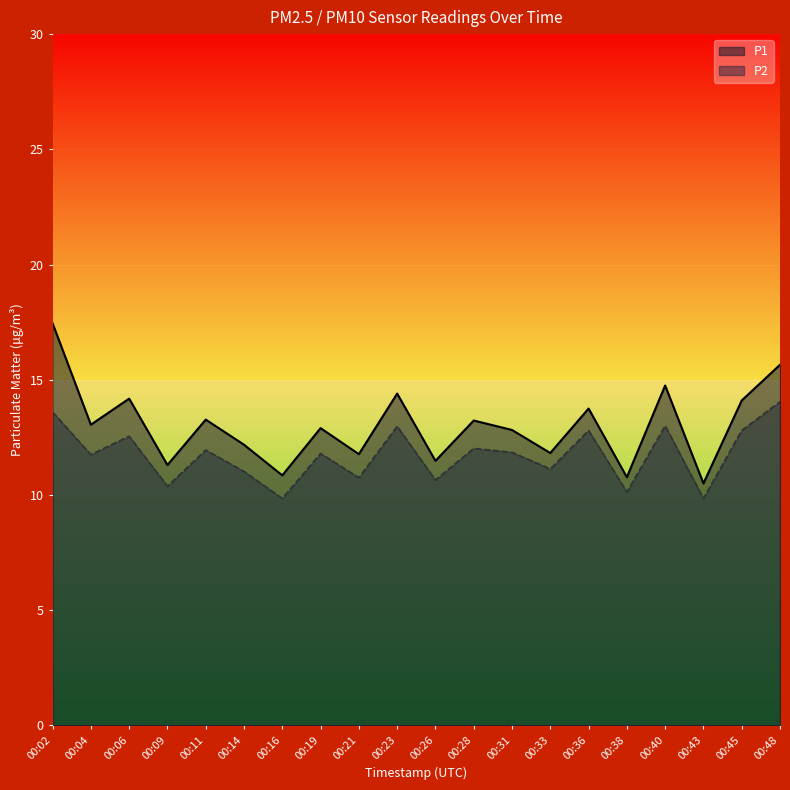

Is the value of P2 at 00:40 greater than the value of P1 at 00:06?

No